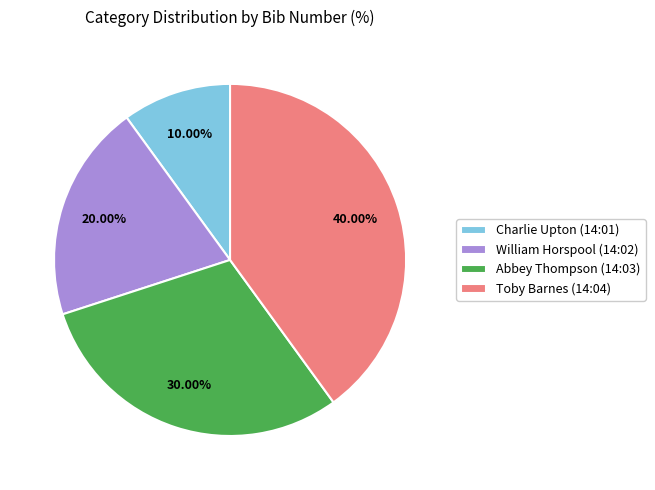

How many segments does this pie chart have?

4